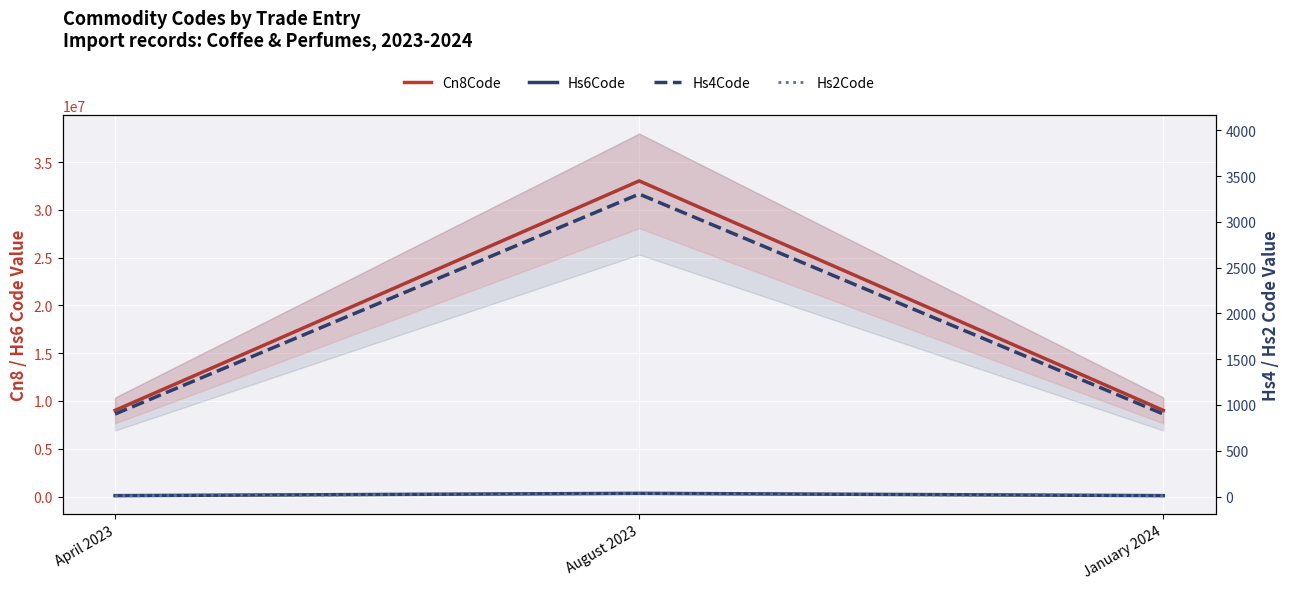

How many values in the Hs6Code series exceed 90112?

1